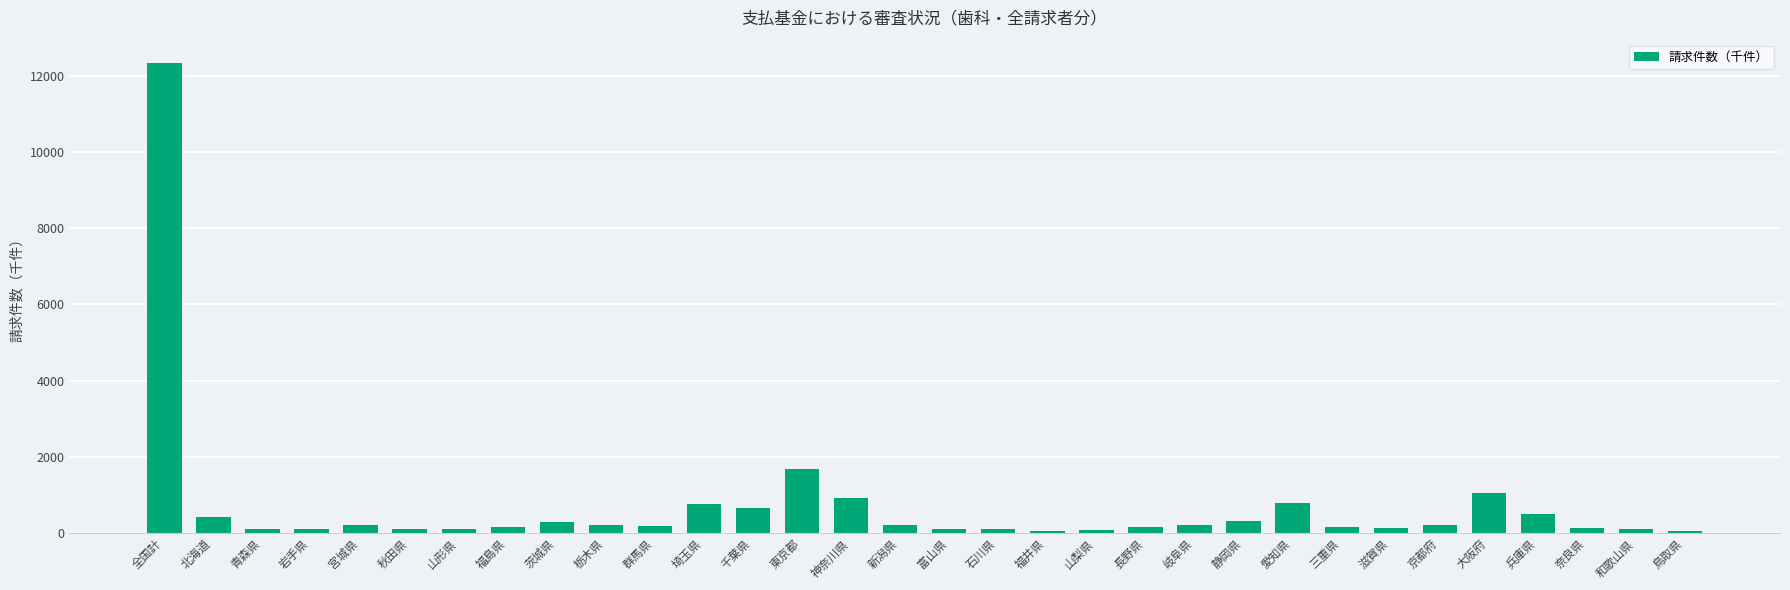

Which has a higher value, 東京都 or 長野県?

東京都